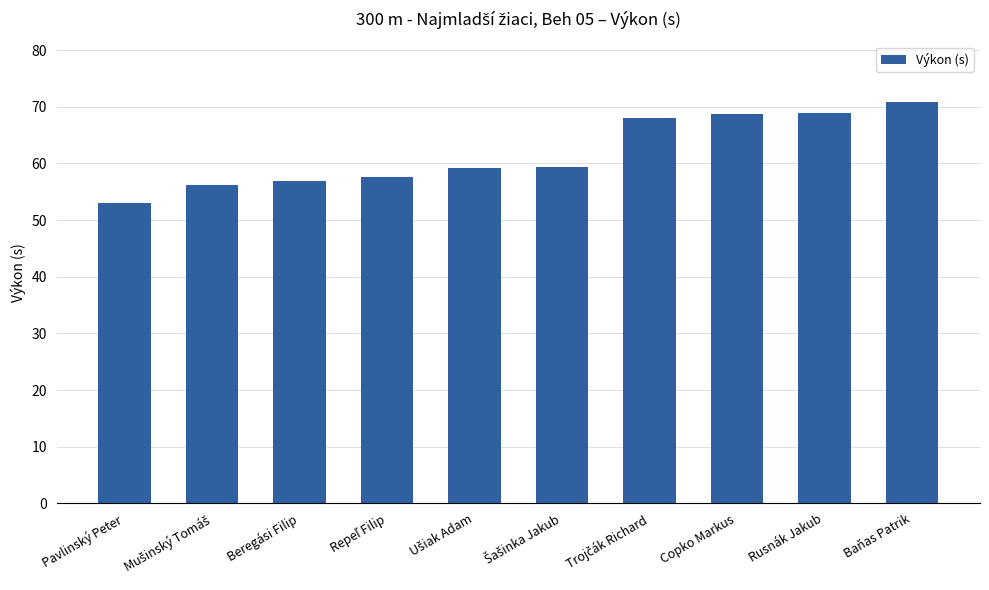

What is the greatest value displayed?

70.9